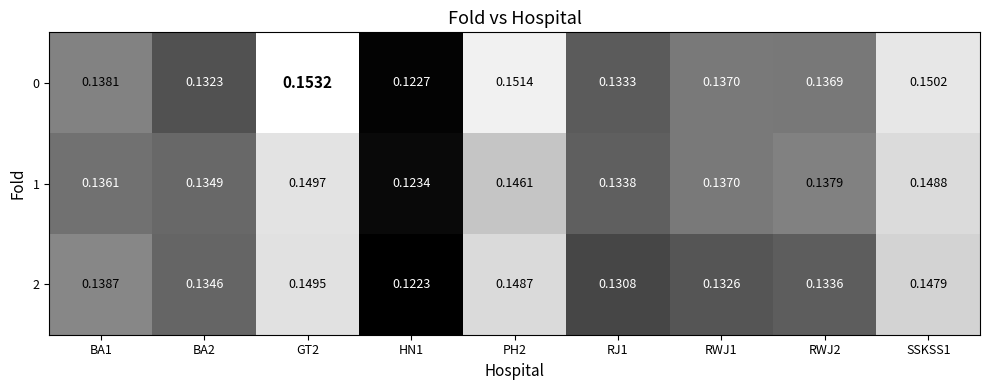

Is the value of 2 at SSKSS1 greater than the value of 0 at RWJ1?

Yes